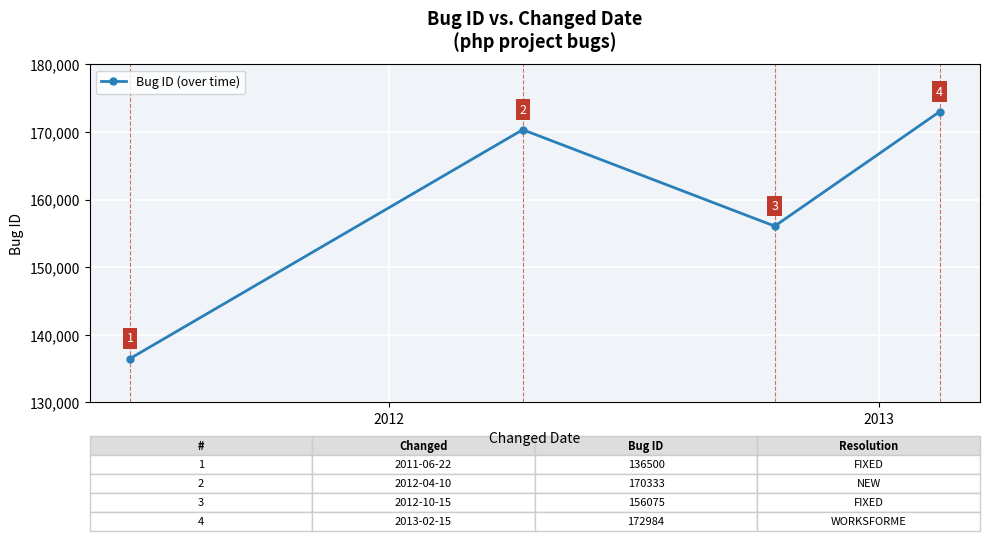

What is the sum of all values?

635892